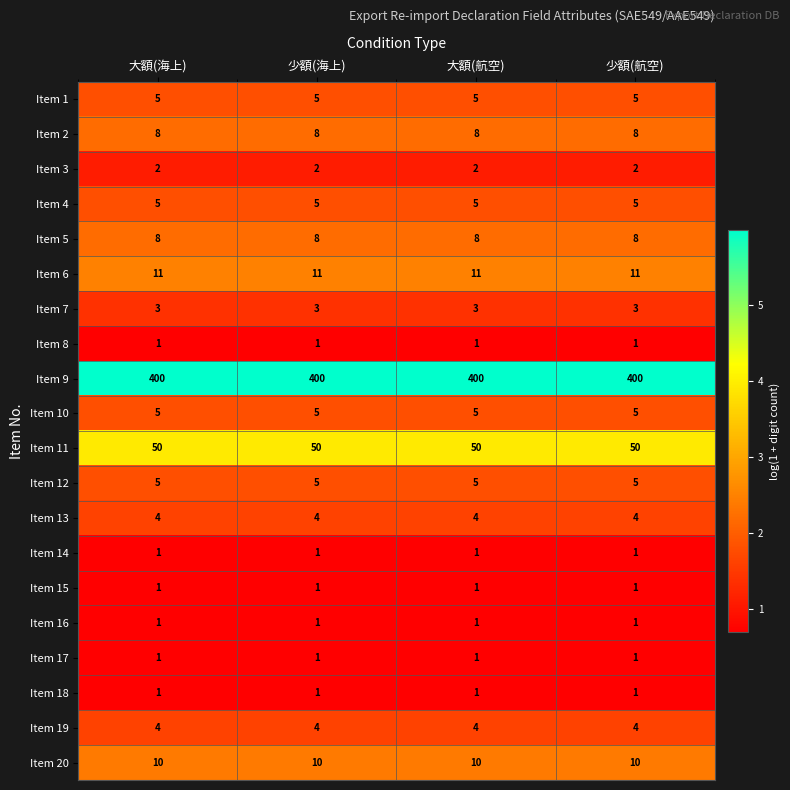

True or false: Item 10 has a value of 2 at 大額(航空).

False